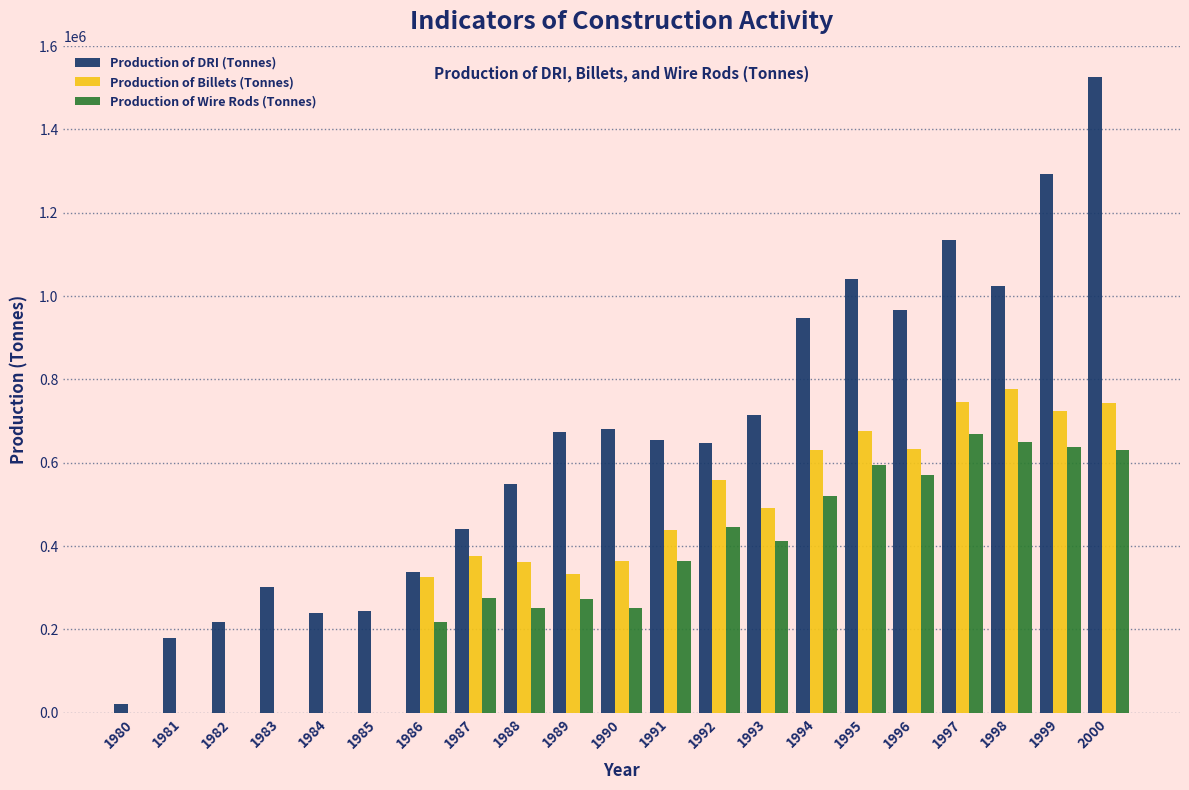

What is the highest value of the Production of Billets (Tonnes) series?

776926